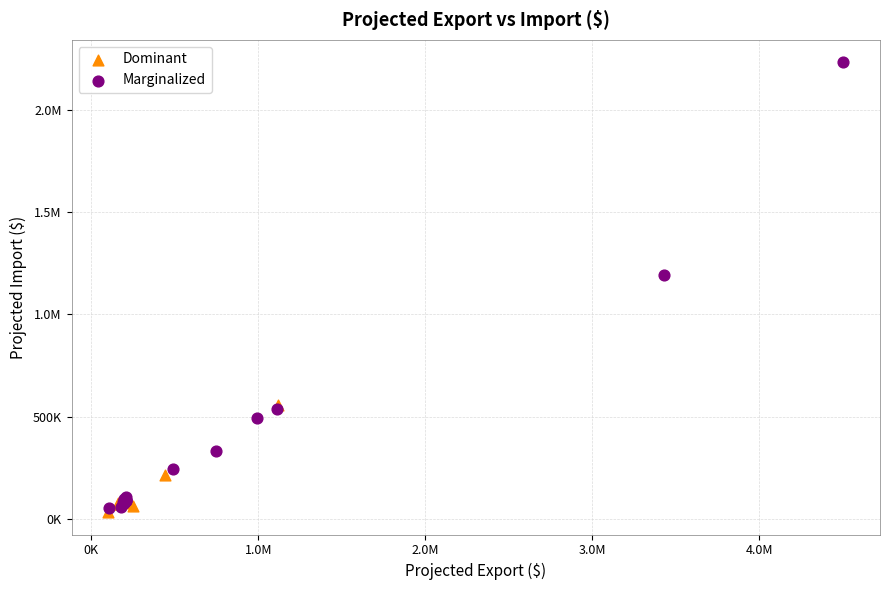

What are all the series names shown in the legend?

Dominant, Marginalized